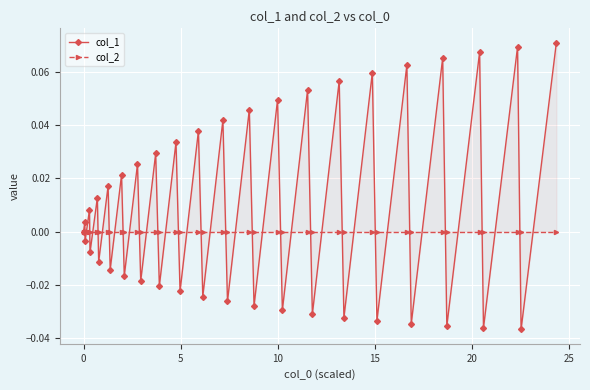

Which series has the widest spread of values?

col_1